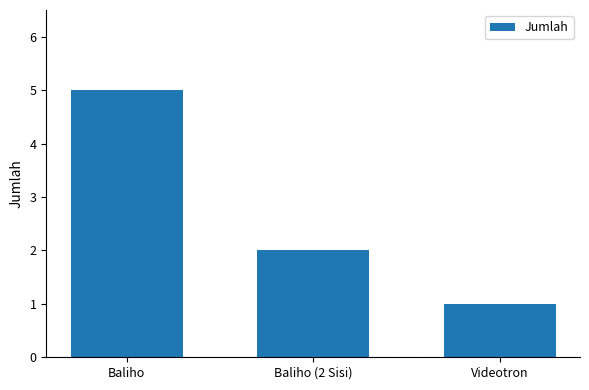

List the labels in order of value, smallest first.

Videotron, Baliho (2 Sisi), Baliho